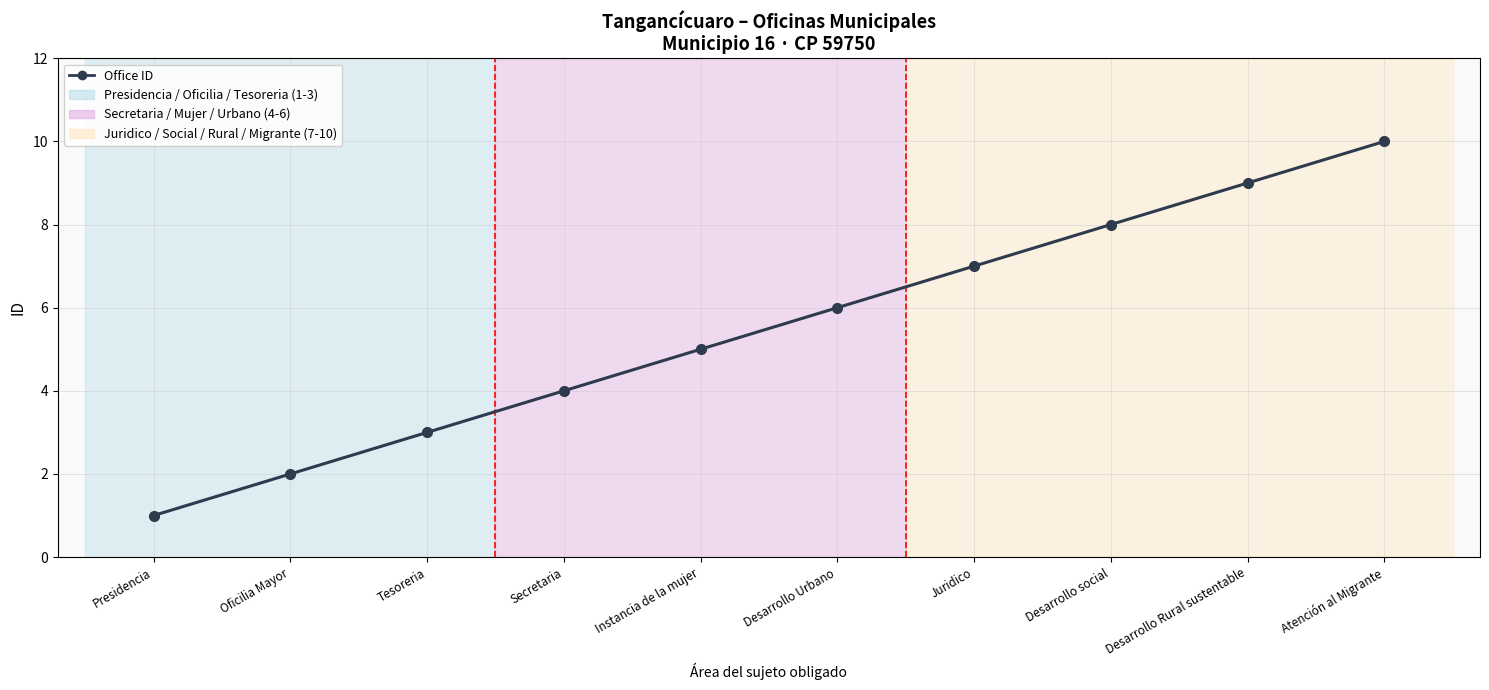

Approximately how many times larger is the value at Tesoreria compared to Oficilia Mayor?

1.5